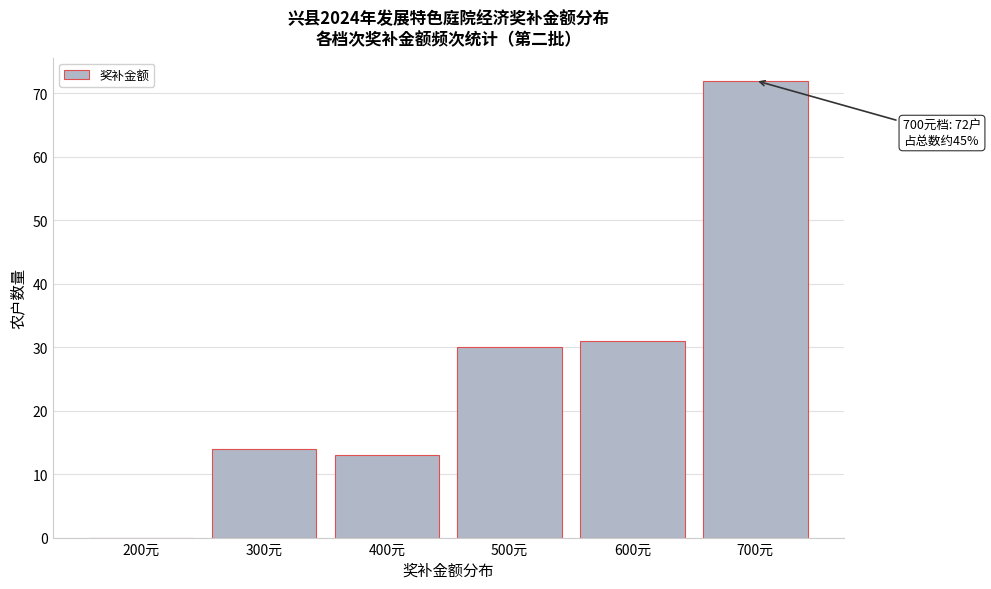

Reading left to right, list all the values displayed in this chart.

200元=0	300元=14	400元=13	500元=30	600元=31	700元=72